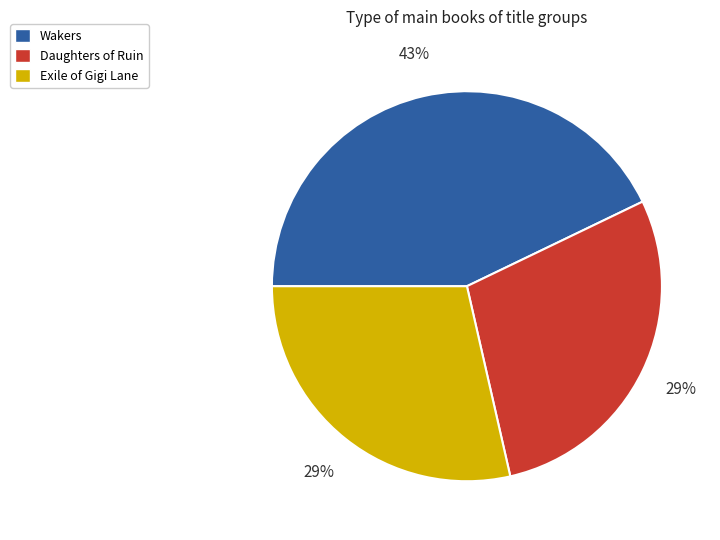

Is there a majority slice in this chart?

No